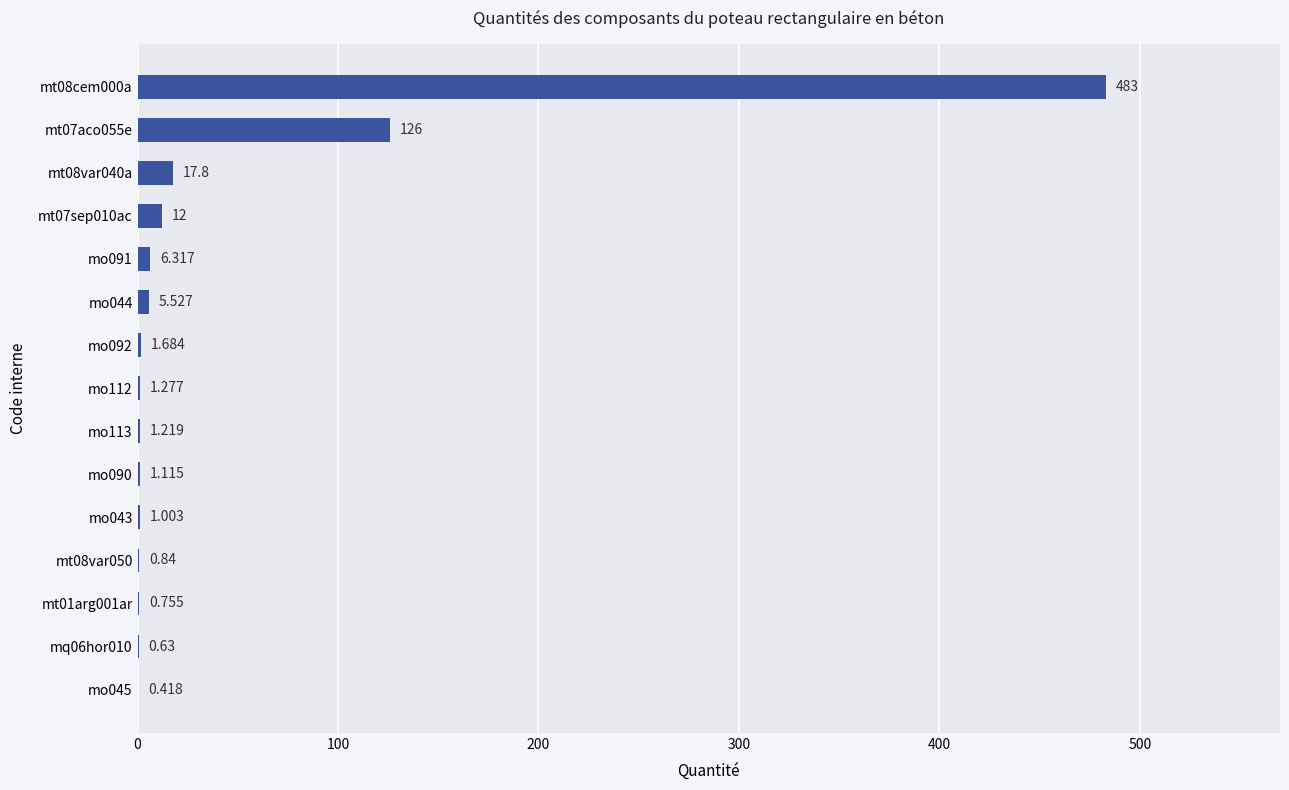

What is the minimum value shown in the chart?

0.4